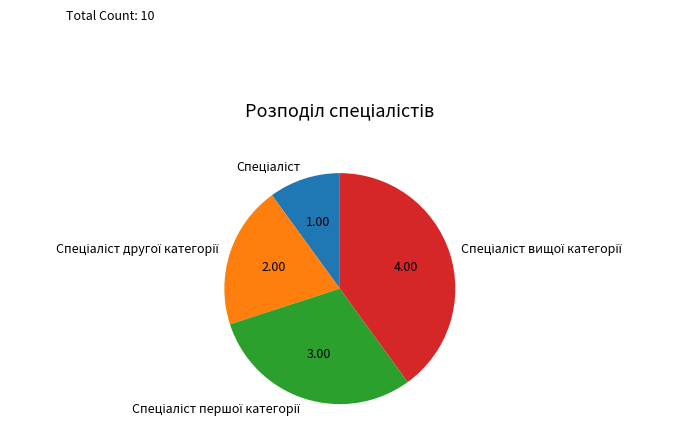

Is there any slice that represents more than half of the pie?

No